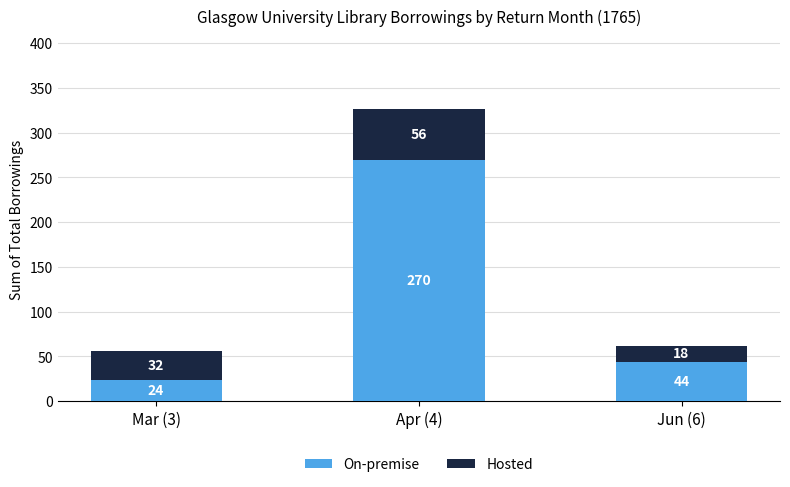

At which category is the sum across all series the highest?

Apr (4)